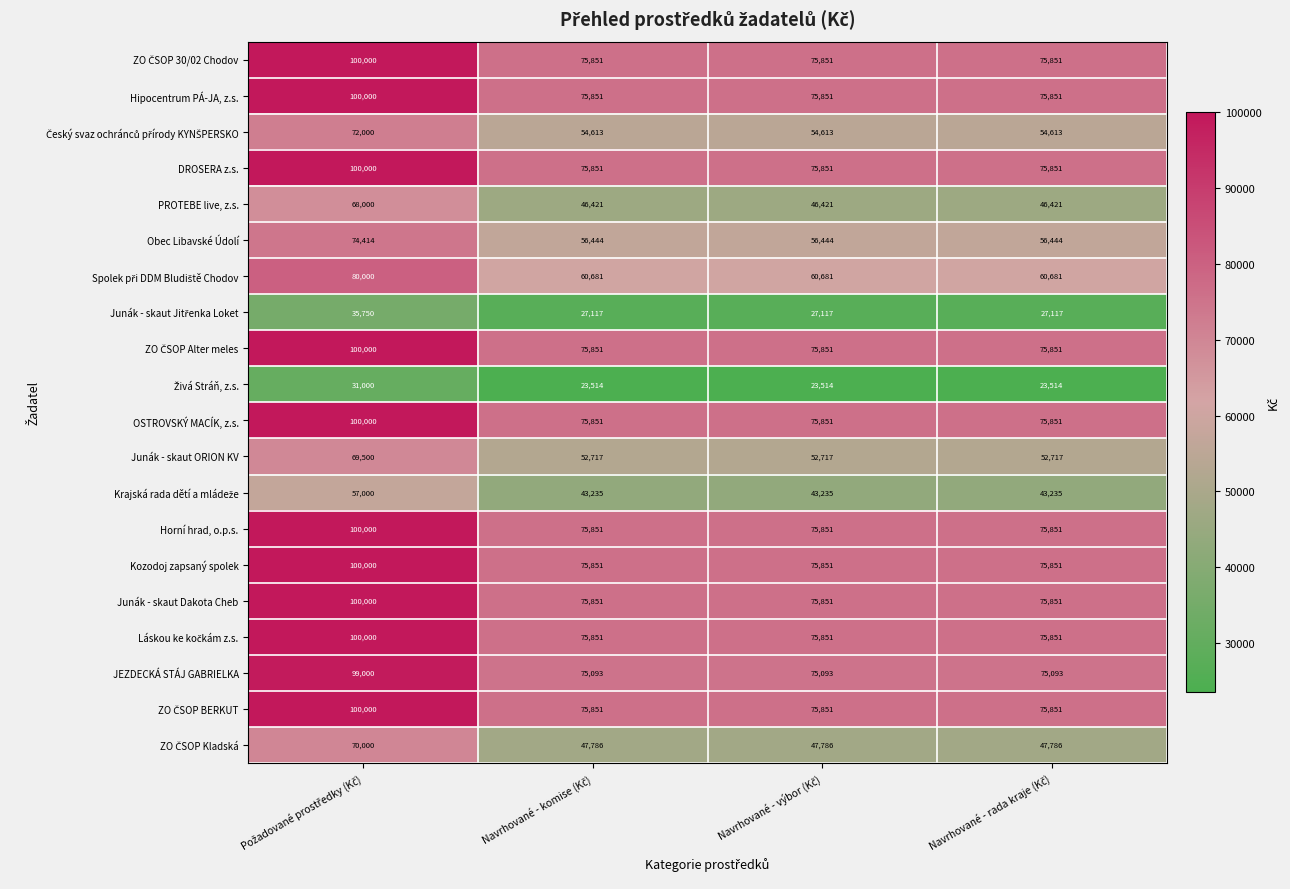

What is the greatest value displayed?

100000